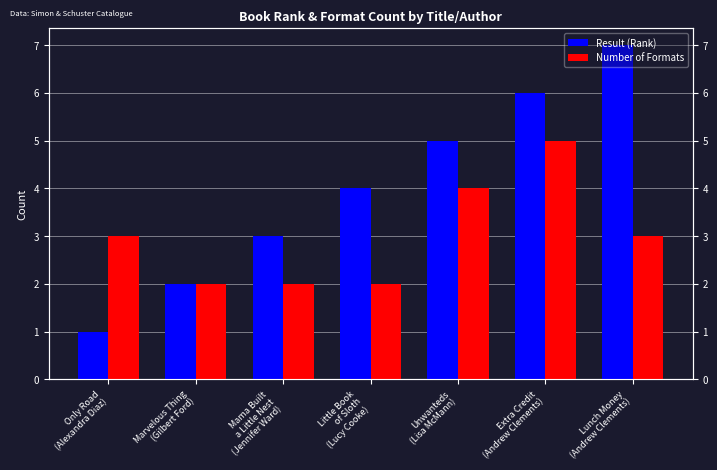

Is it true that Number of Formats equals 4 at Only Road
(Alexandra Diaz)?

False